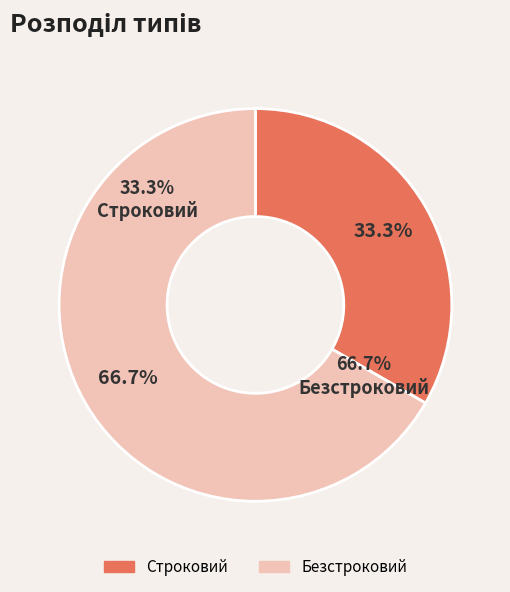

Combined, do Строковий and Безстроковий account for over 50%?

Yes